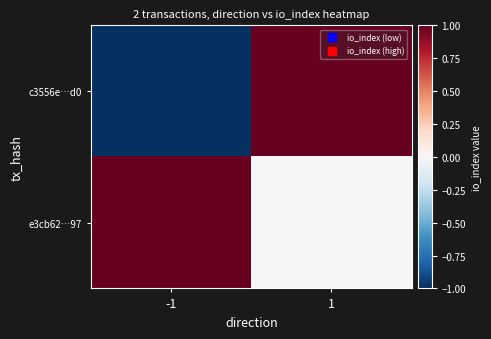

Reading left to right, transcribe all the data shown in this chart.

c3556e…d0: -1=-1	1=1
e3cb62…97: -1=1	1=0